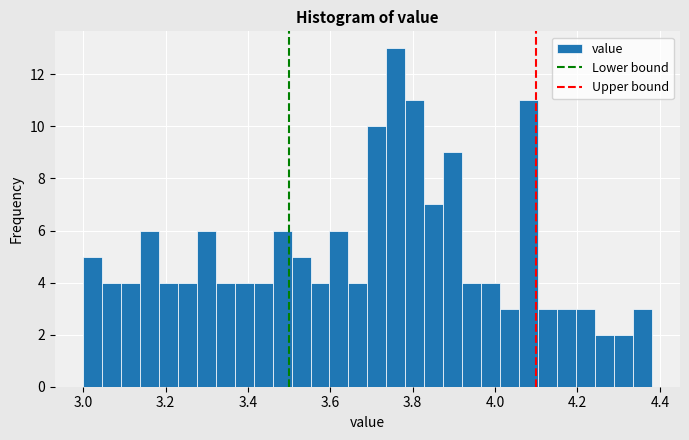

Read against the x-axis, roughly where is the centre of the tallest bar?

3.76